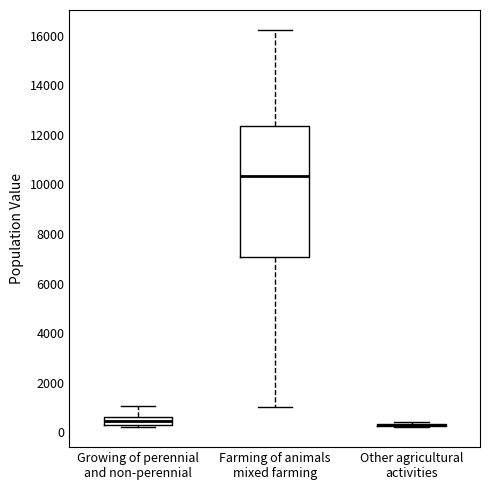

Reading left to right, transcribe this box plot: for each box, give where its median line is, the range the box spans, and where its two whiskers end, as read against the y-axis. The values are not printed on the chart, so give them approximately, as read against the axis.

Growing of perennial and non-perennial: median 400, box 200 to 600, whiskers 200 (just below the box's lower edge) to 1000
Farming of animals mixed farming: median 10400, box 7000 to 12400, whiskers 1000 to 16200
Other agricultural activities: box collapsed to a line at 200, whiskers 200 to 400